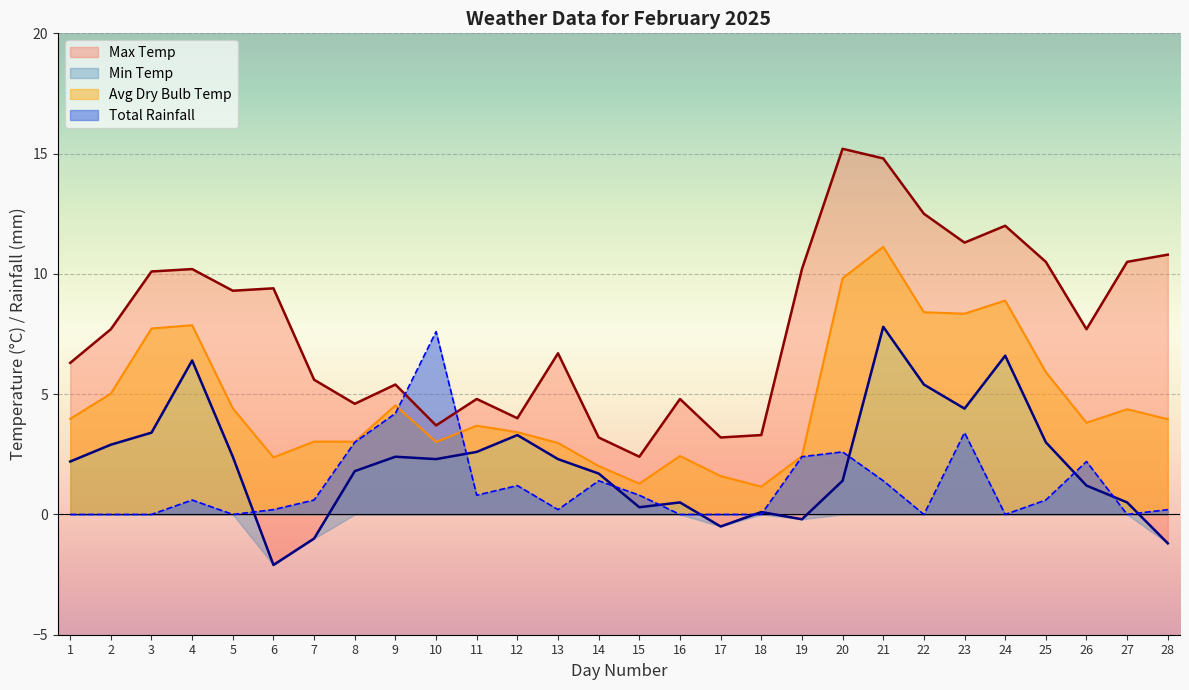

True or false: Min Temp has a value of 5.4 at 22.

True